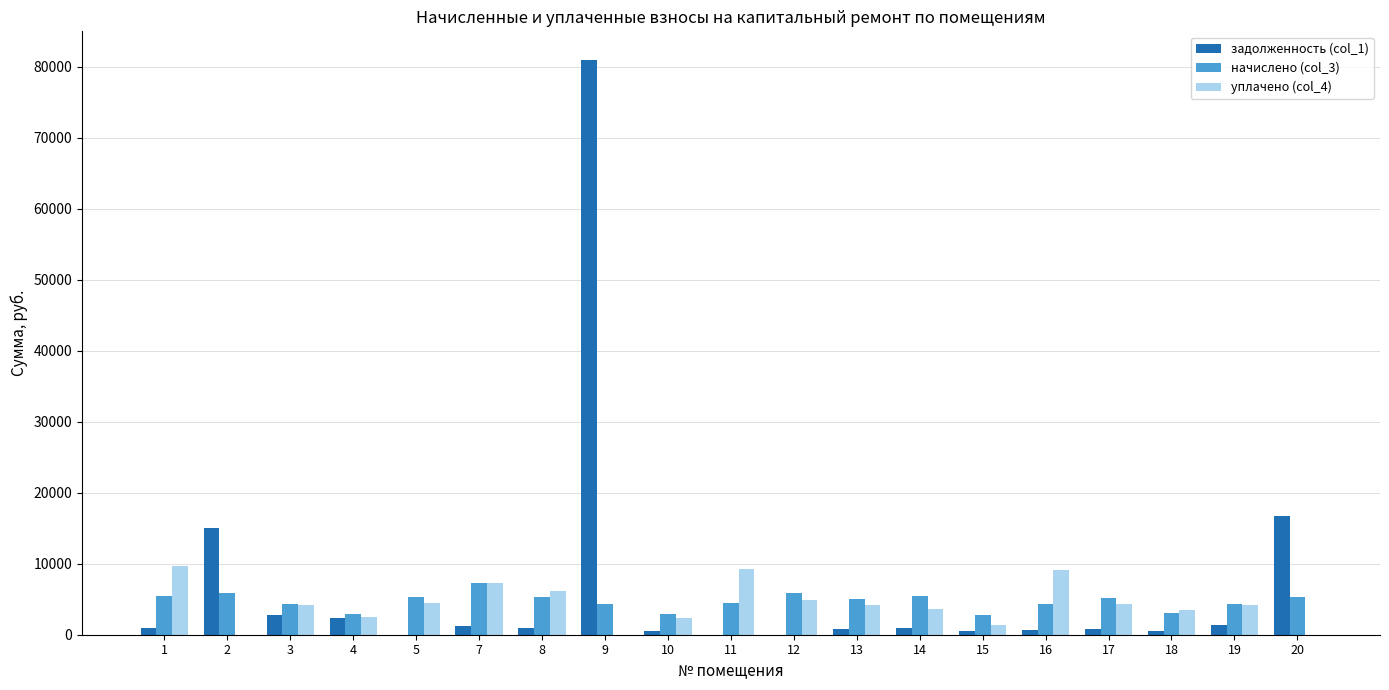

How many values in the начислено (col_3) series exceed 5088?

10